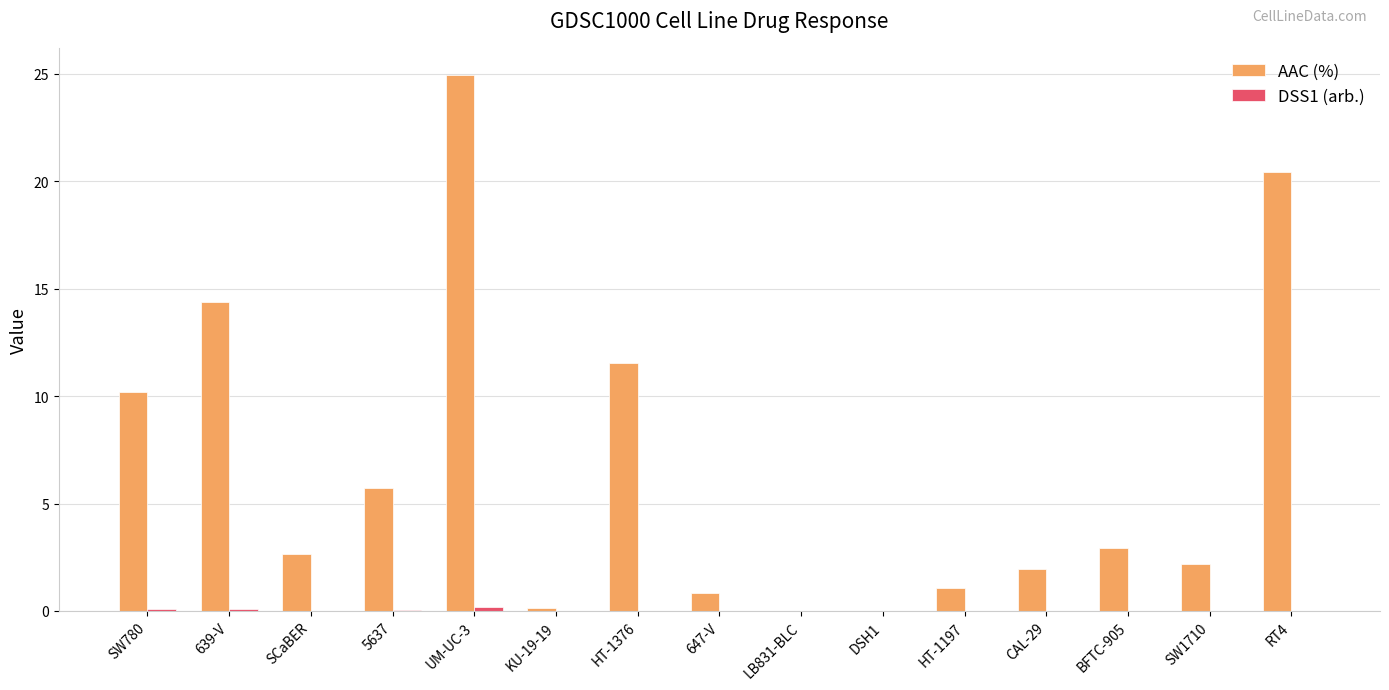

What is the sum of all AAC (%) values?

99.0